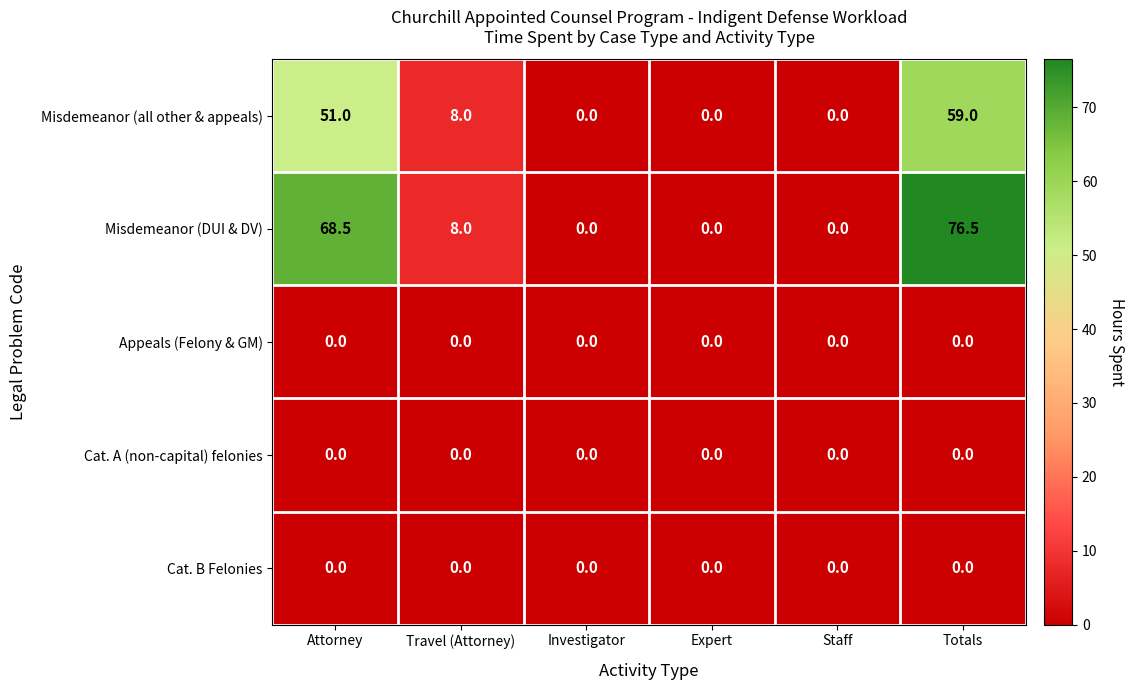

At which category is the sum across all series the highest?

Totals